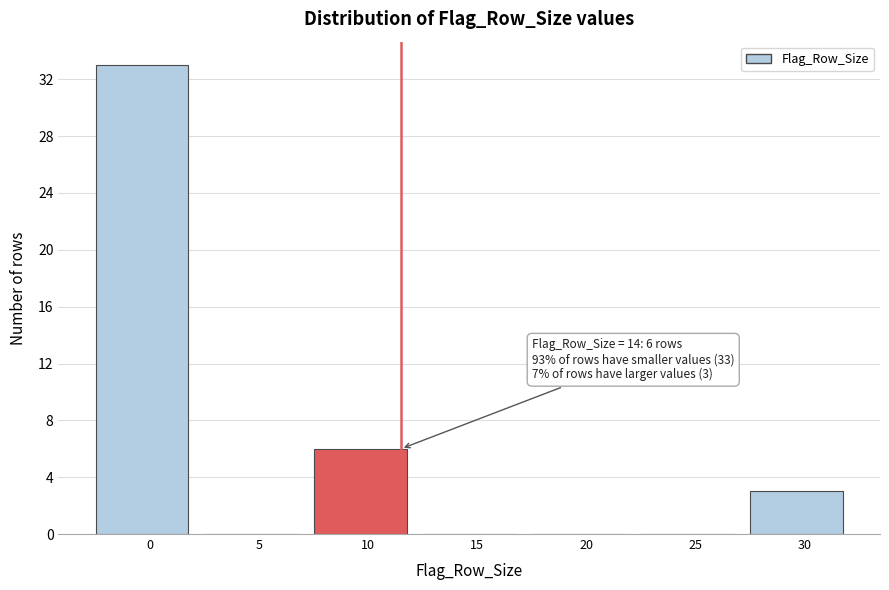

Reading left to right, transcribe all the data shown in this chart.

0=33	5=0	10=6	15=0	20=0	25=0	30=3